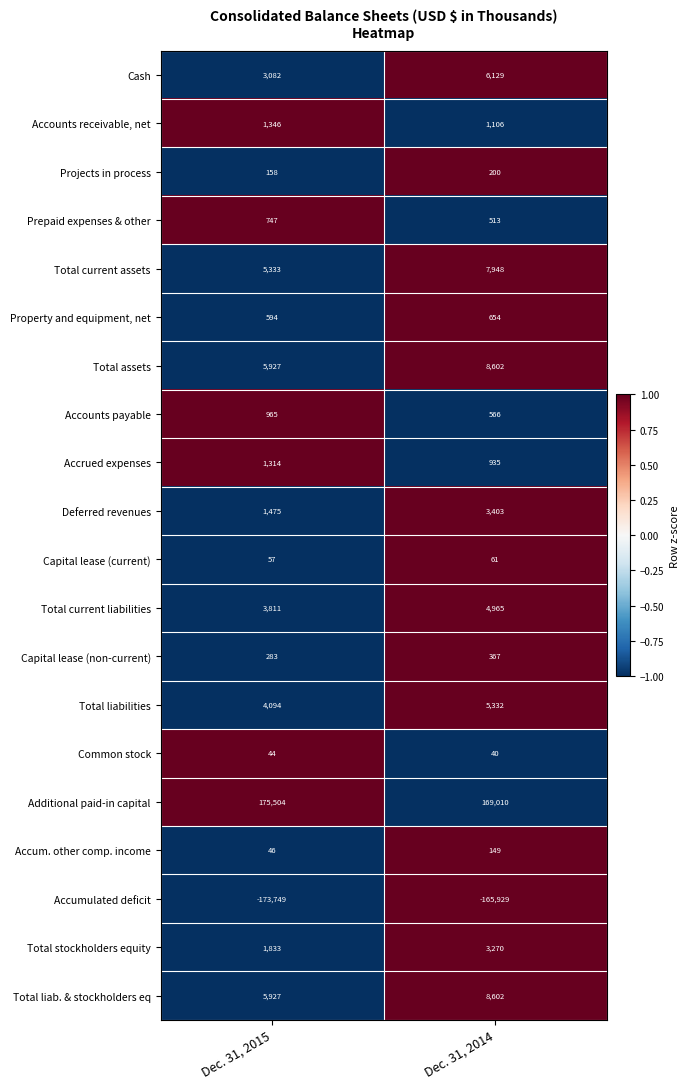

At which category does the chart reach its peak across all series?

Dec. 31, 2015